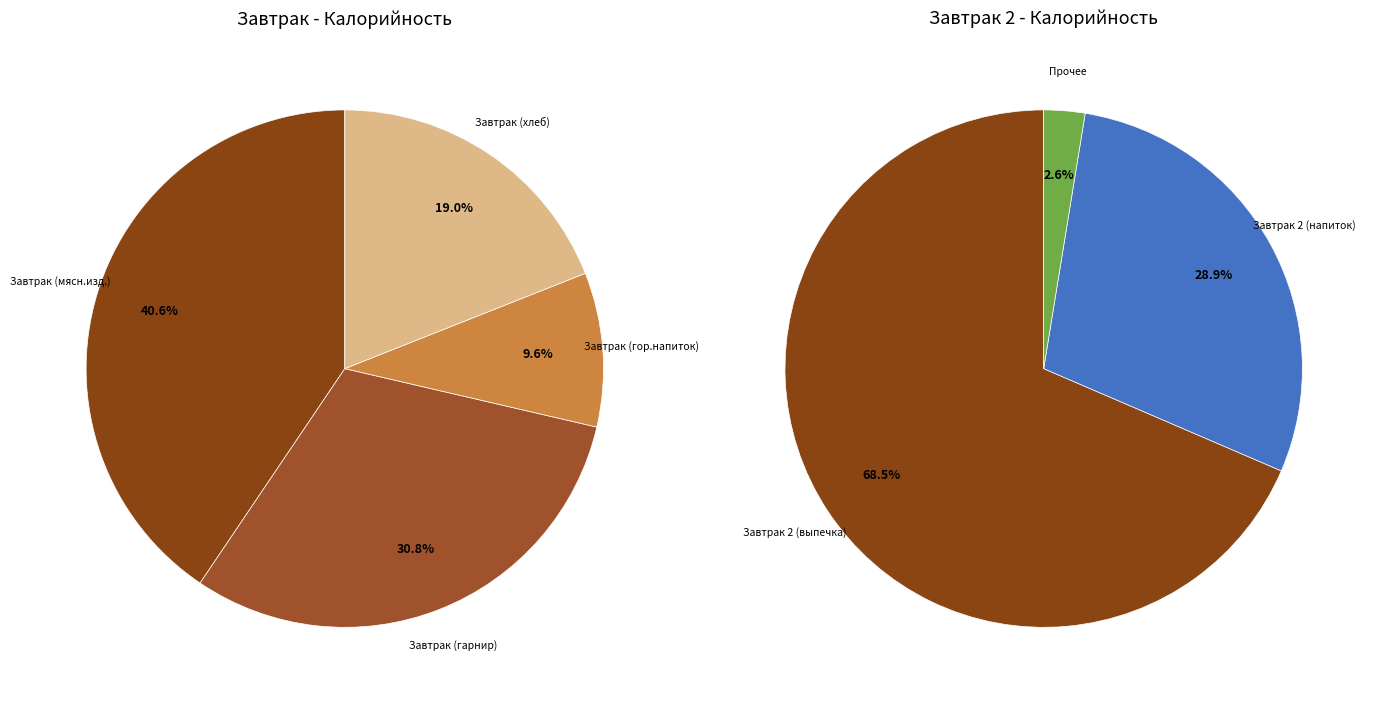

Combined, do Завтрак (хлеб) and Завтрак (гор.напиток) account for over 50%?

No